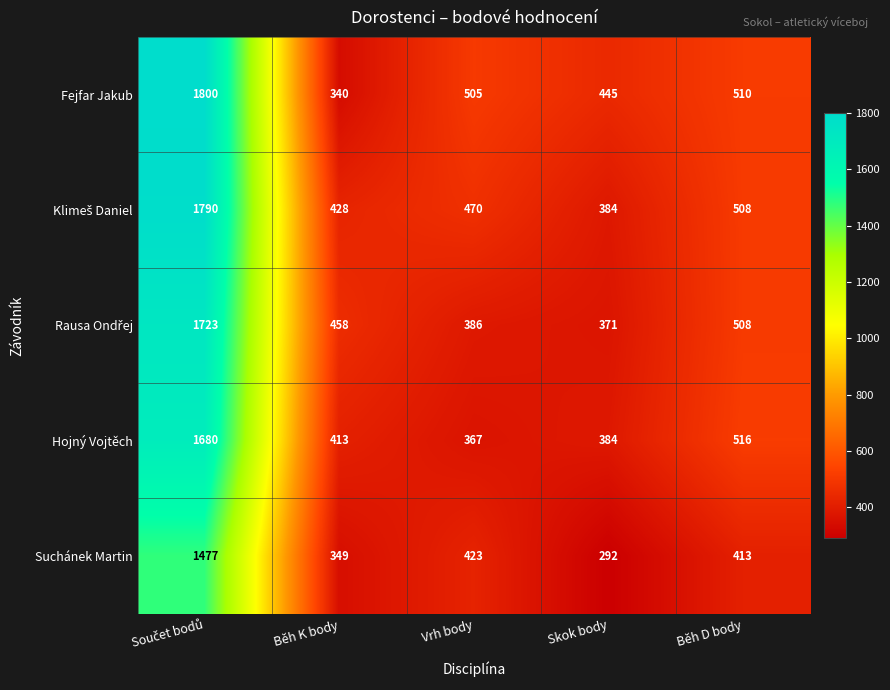

The value of Suchánek Martin at Vrh body is 423. True or false?

True